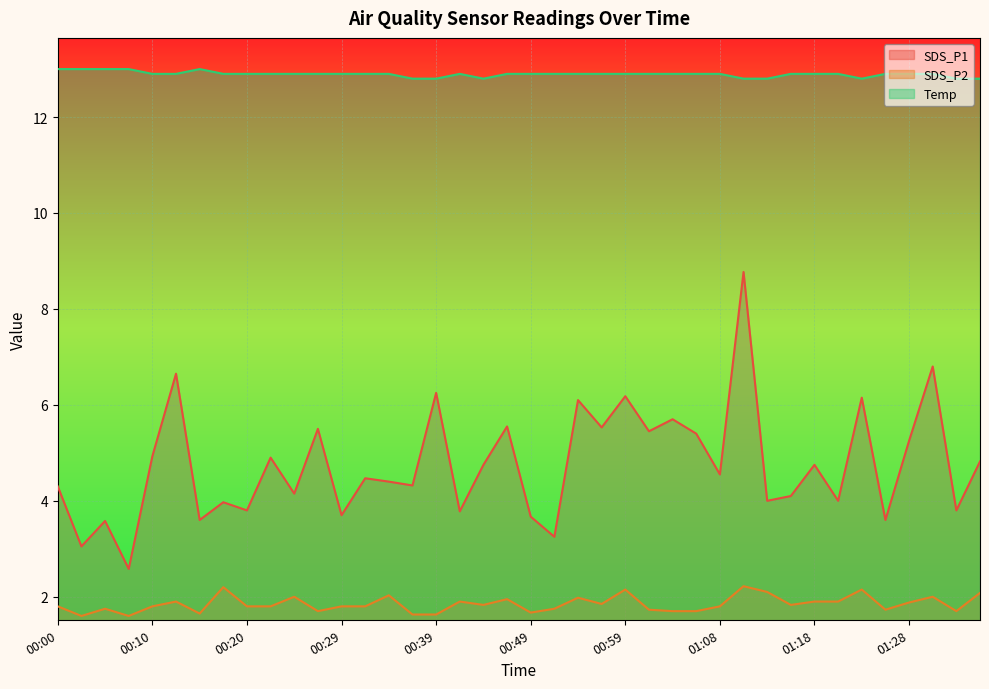

Is the value of SDS_P1 at 00:42 greater than the value of Temp at 00:51?

No